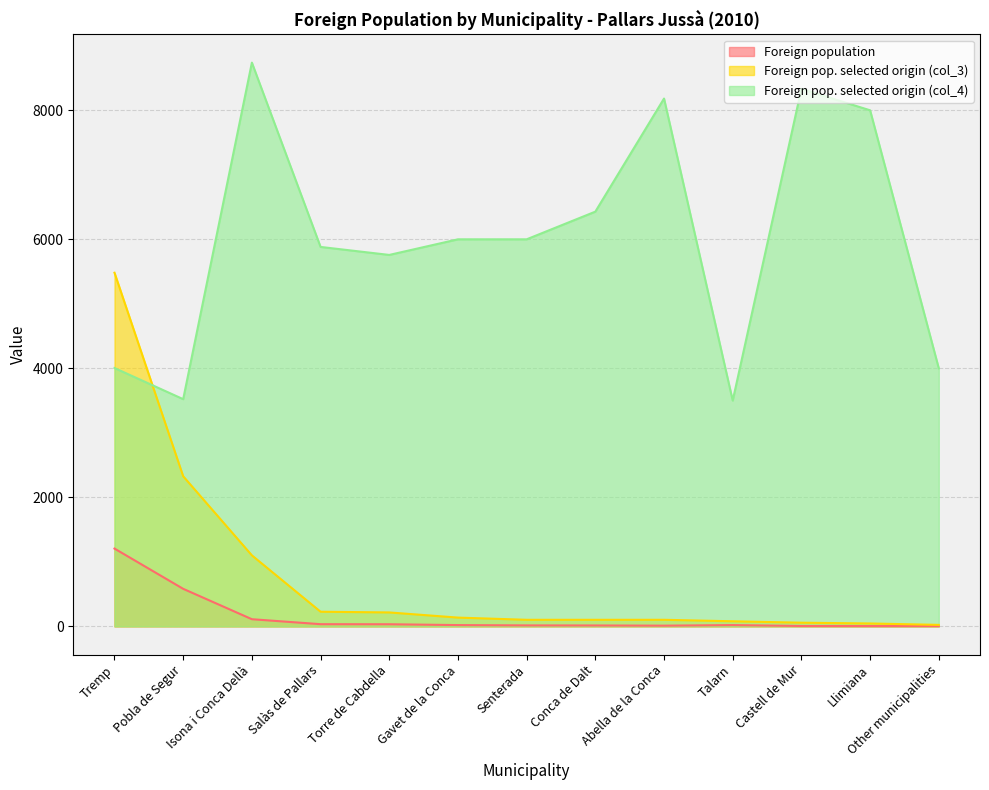

Which series ends up on top after the final intersection of Foreign pop. selected origin (col_4) and Foreign pop. selected origin (col_3)?

Foreign pop. selected origin (col_4)